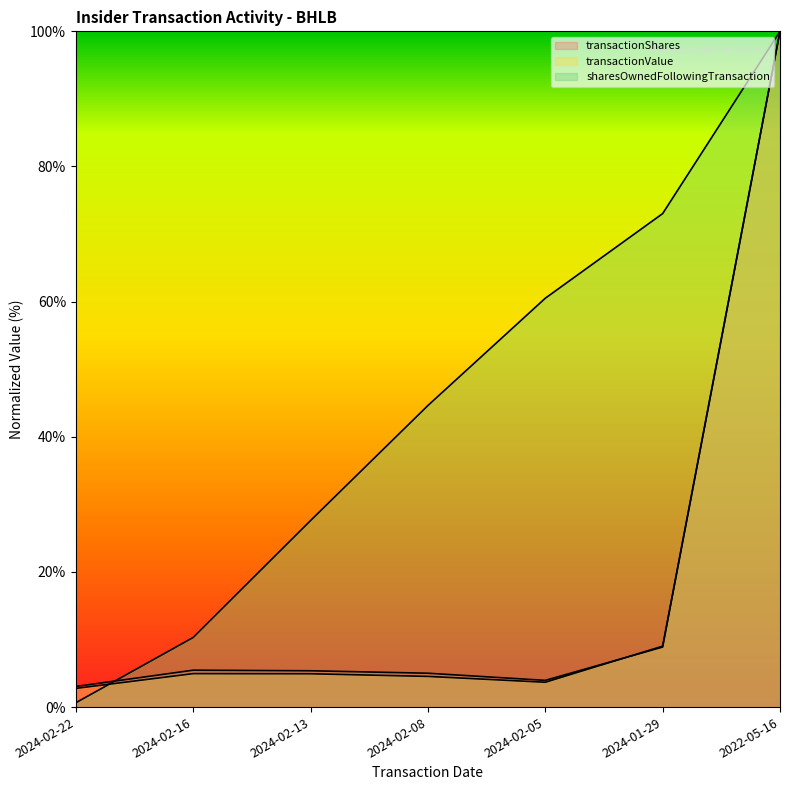

How many data points in transactionValue are less than 4?

2